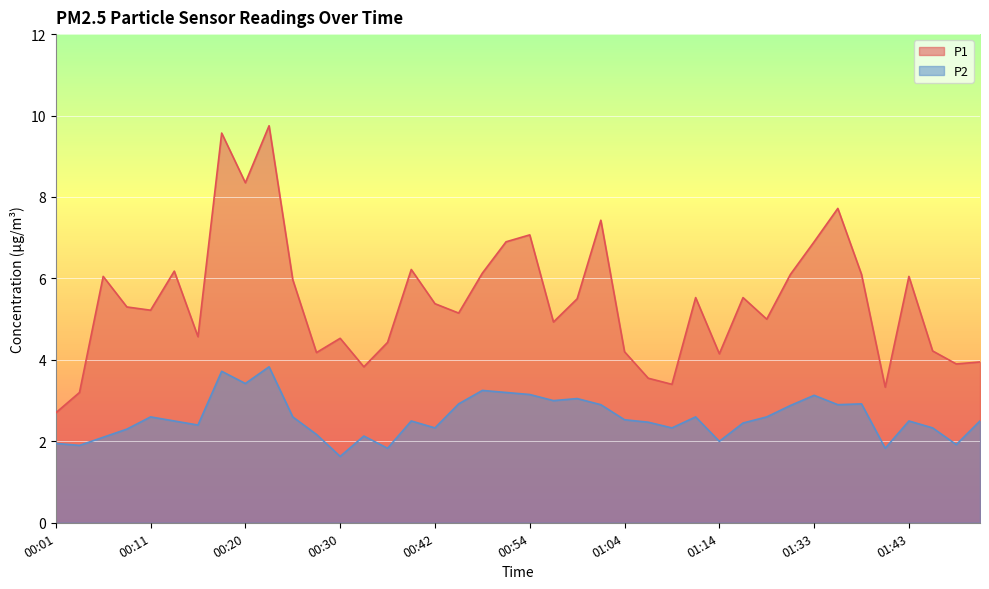

True or false: P2 and P1 cross at least once.

False